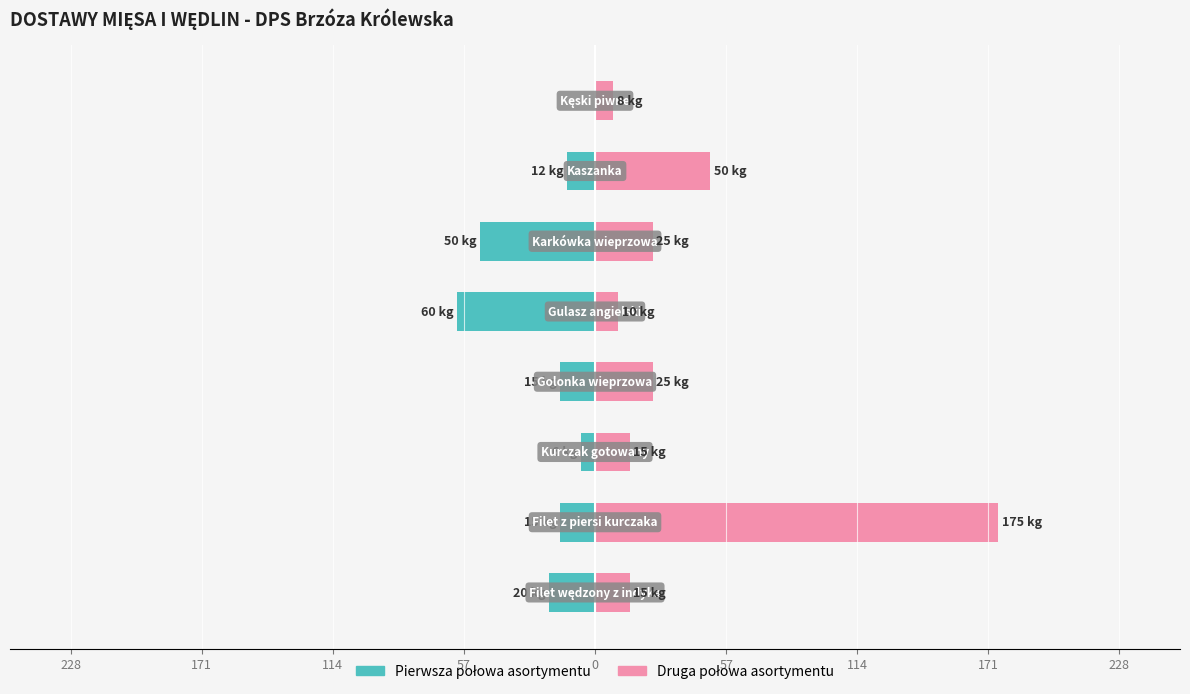

Reading right to left, list all the values displayed in this chart.

Pierwsza połowa asortymentu: 171=0	114=-12	57=-50	0=-60	57=-15	114=-6	171=-15	228=-20
Druga połowa asortymentu: 171=8	114=50	57=25	0=10	57=25	114=15	171=175	228=15